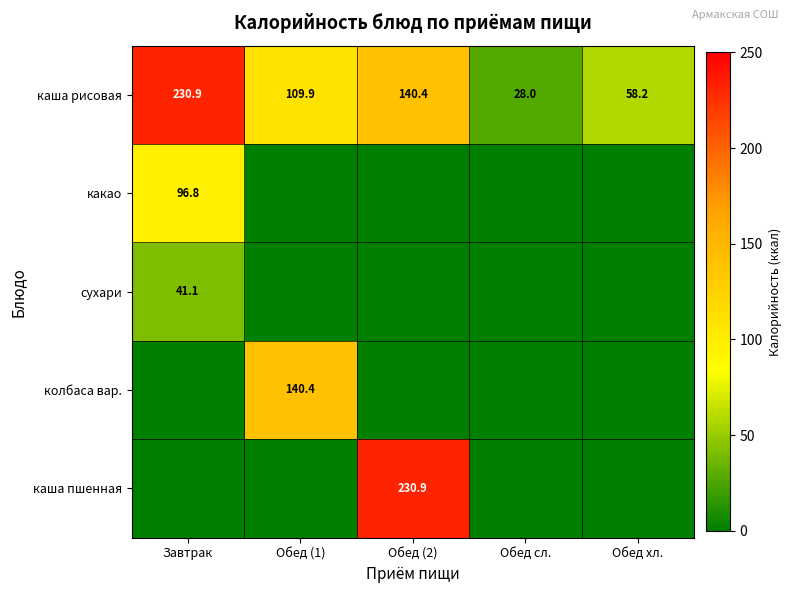

What is the spread (max minus min) of values at Завтрак?

230.9